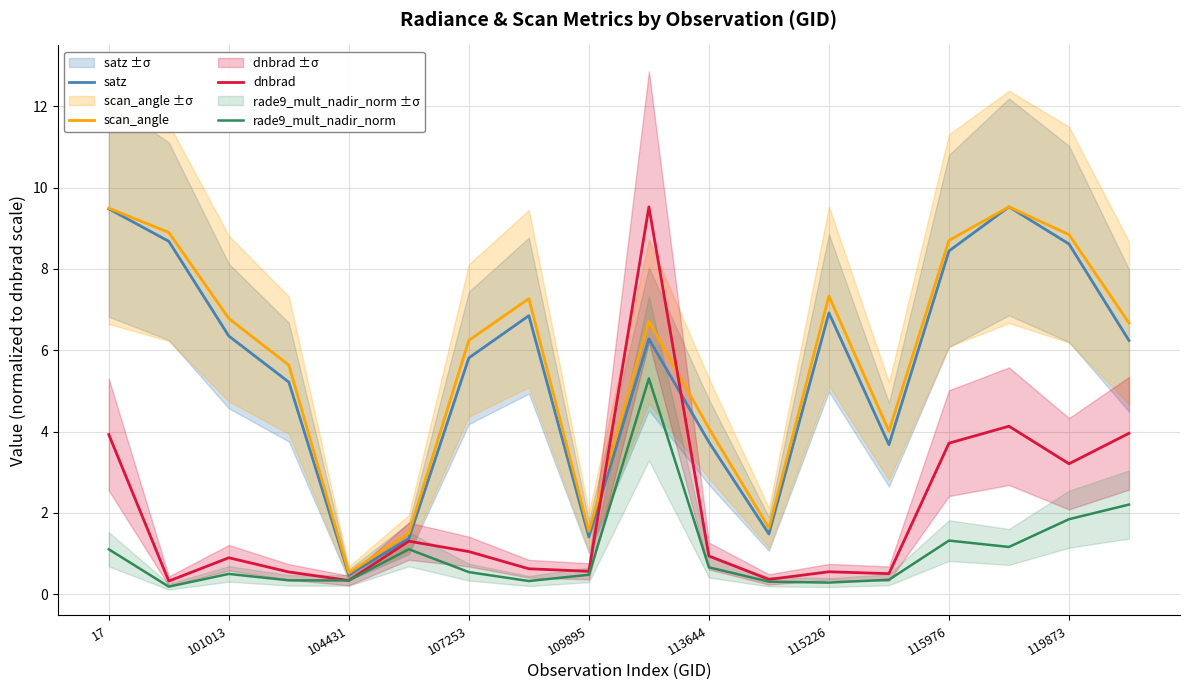

Rank the series by their maximum value, from highest to lowest.

satz, scan_angle, dnbrad, rade9_mult_nadir_norm